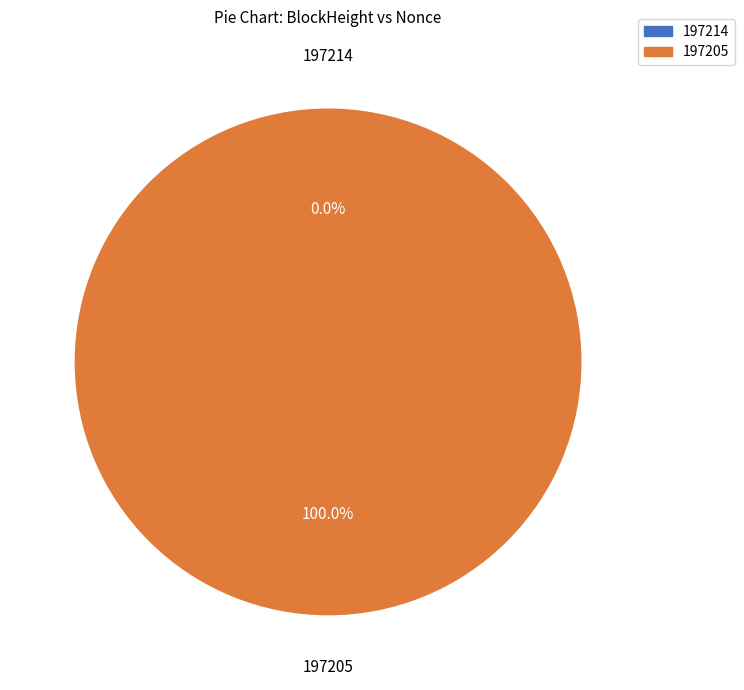

Is the sum of 197214 and 197205 greater than half?

Yes